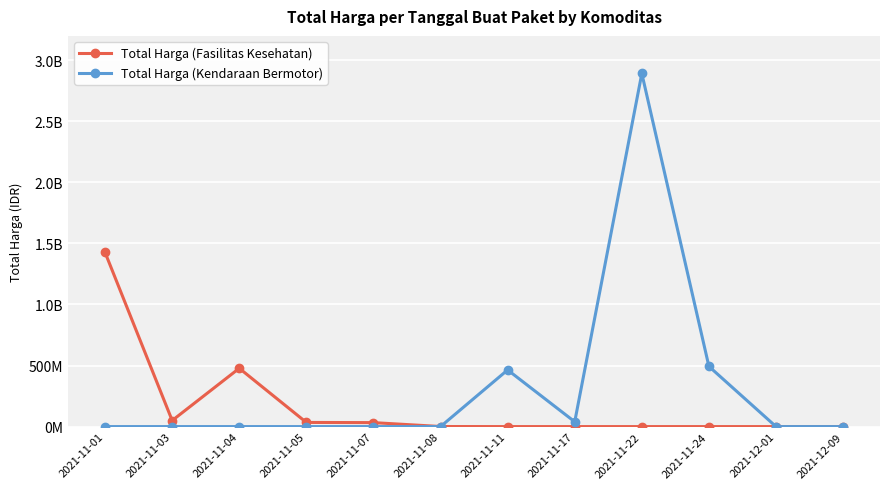

The value of Total Harga (Kendaraan Bermotor) at 2021-11-01 is 1021463074. True or false?

False